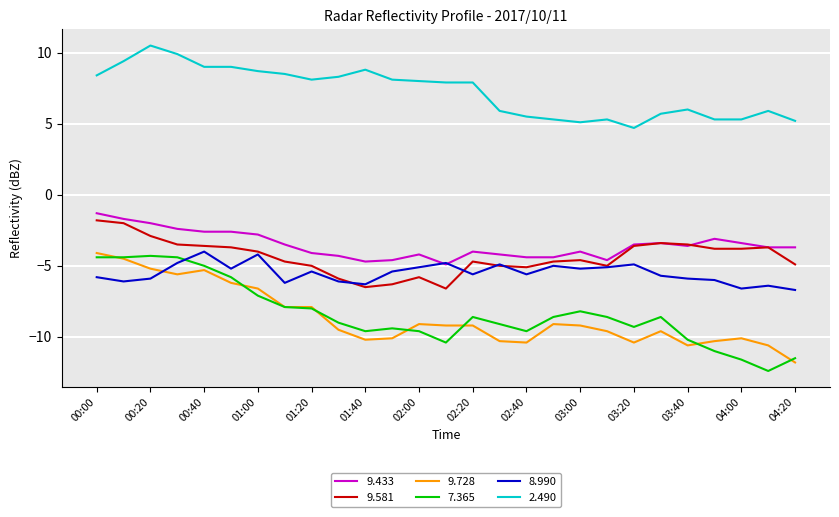

True or false: 9.433 and 2.490 cross at least once.

False